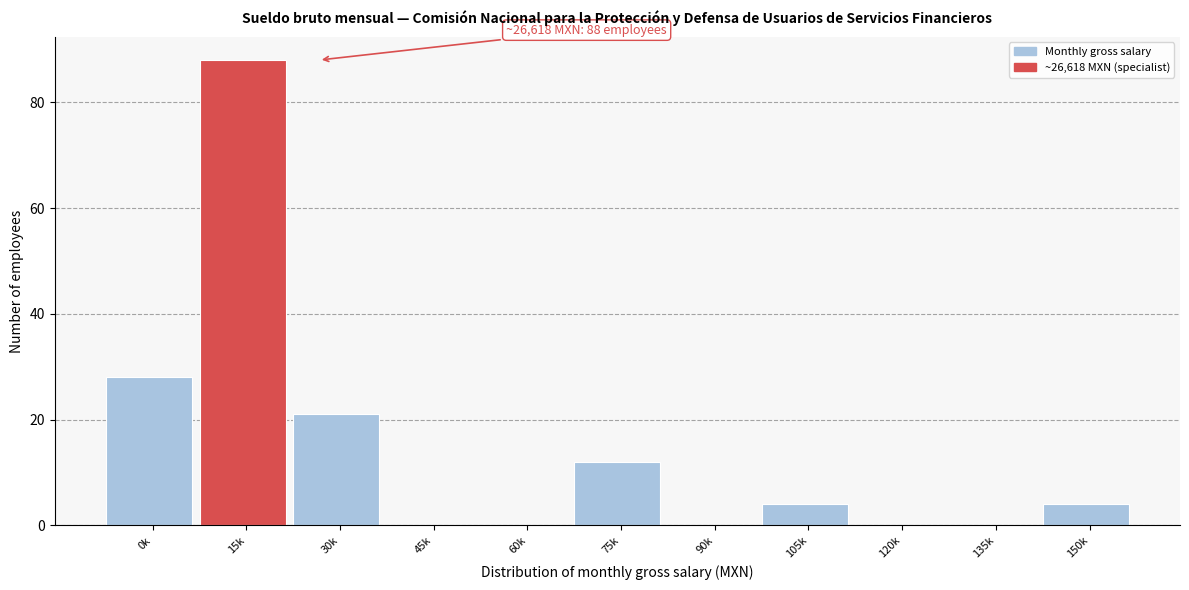

Reading left to right, extract all data points from this chart.

0k=28	15k=88	30k=21	45k=0	60k=0	75k=12	90k=0	105k=4	120k=0	135k=0	150k=4